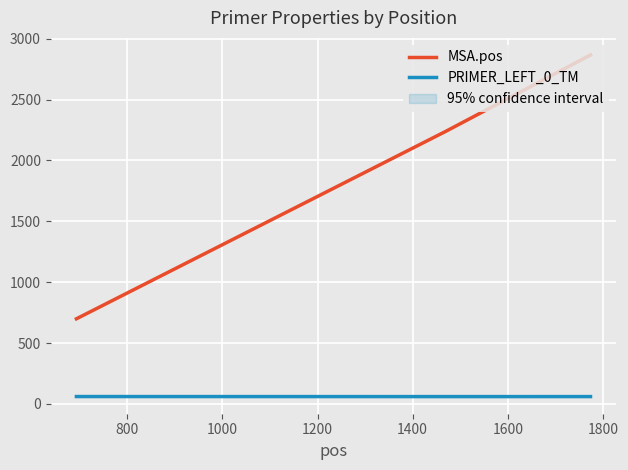

What is the value of the MSA.pos point at the 1st from the left?

699.0